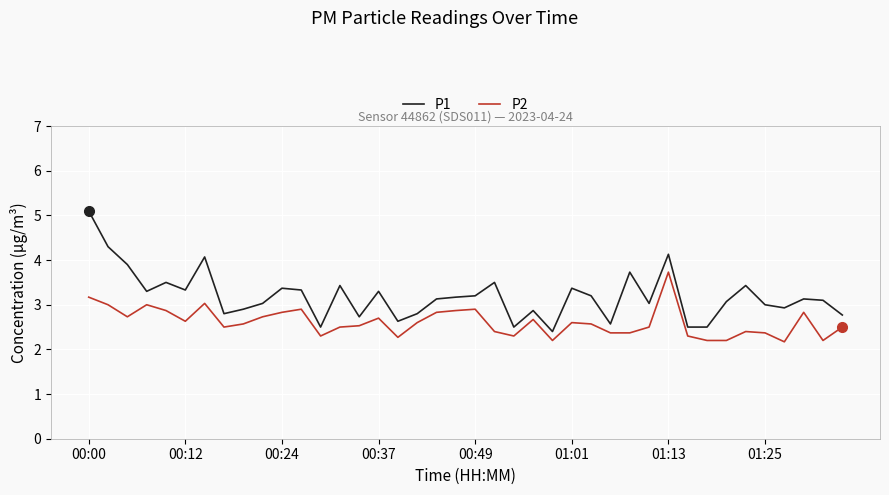

What is the greatest value displayed?

5.1